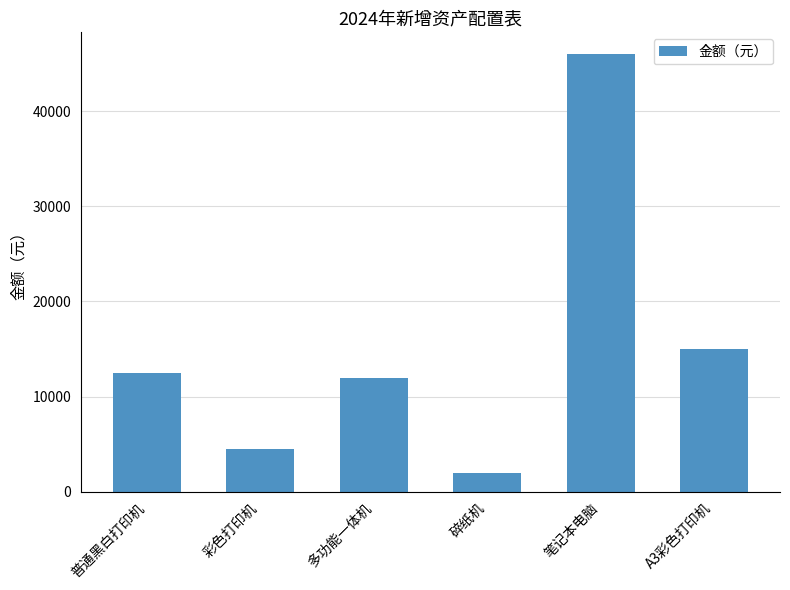

How many bars are there in total?

6